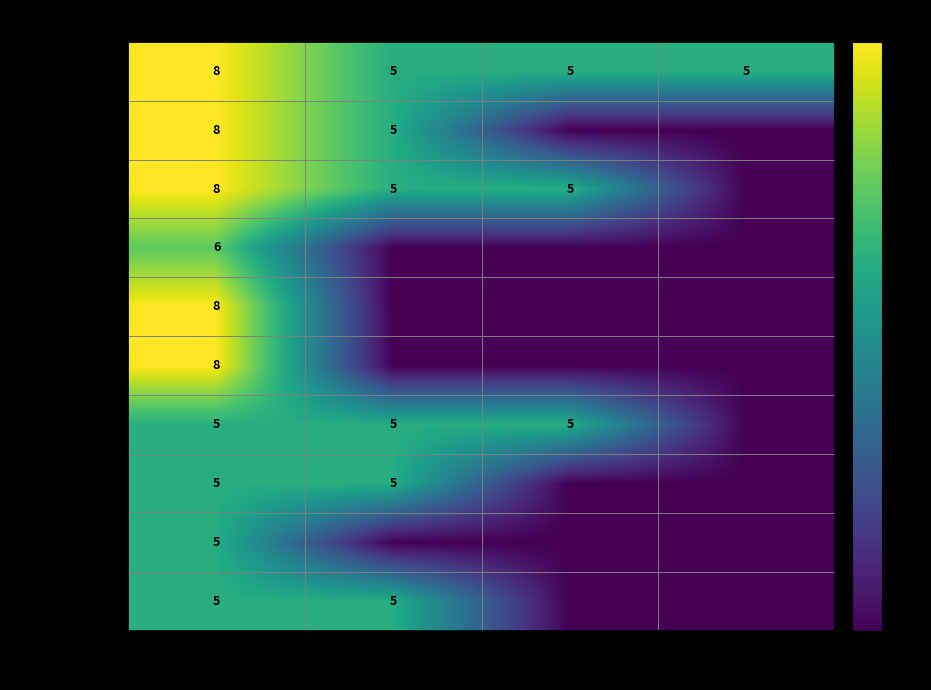

Is it true that 수학 equals 8 at 공통?

True